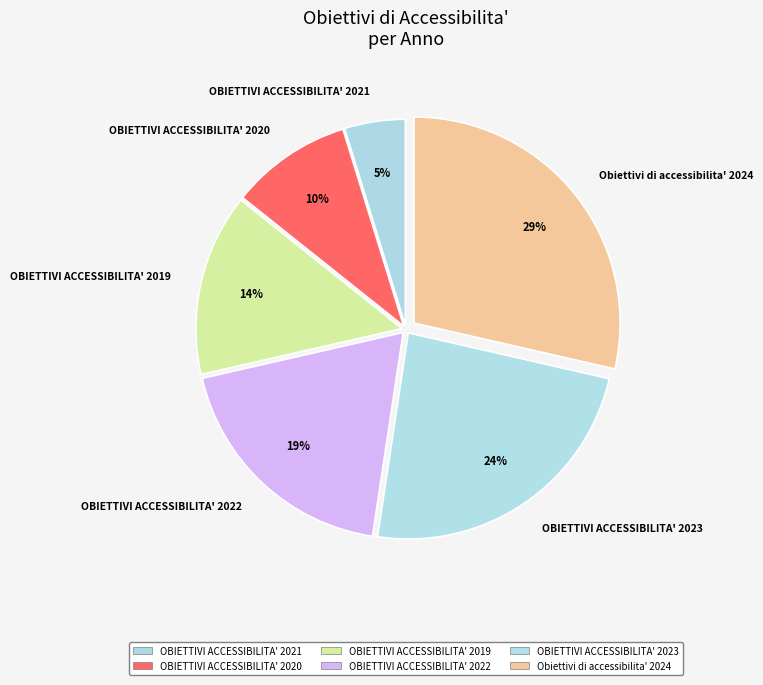

To the nearest percent, what portion does OBIETTIVI ACCESSIBILITA' 2021 represent?

5%